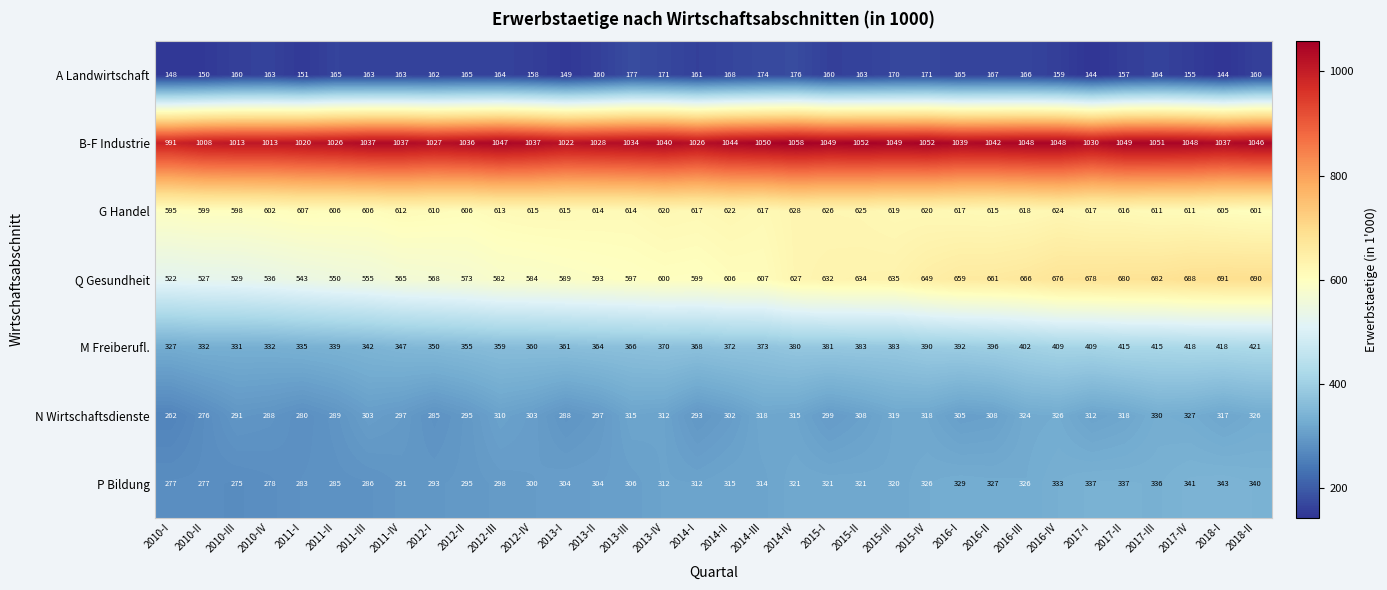

At how many categories does at least one series exceed 979?

34